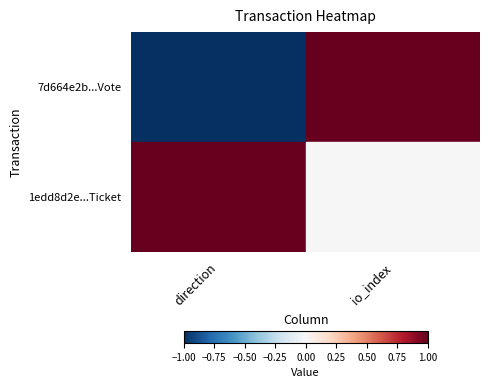

How many data points does each series have?

2